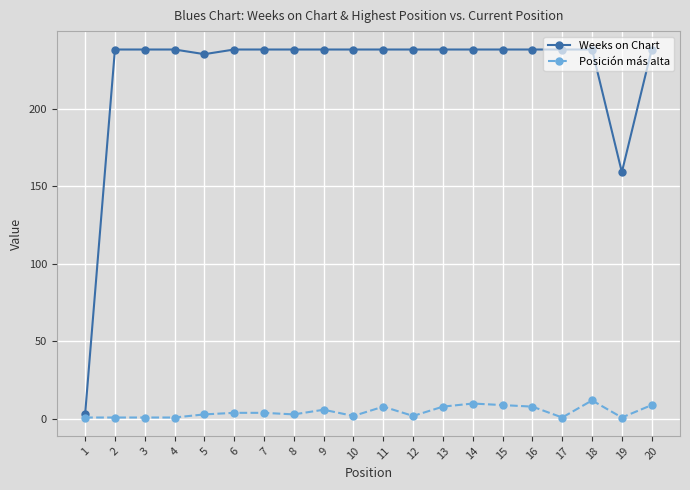

List the series in order of their overall mean, lowest first.

Posición más alta, Weeks on Chart